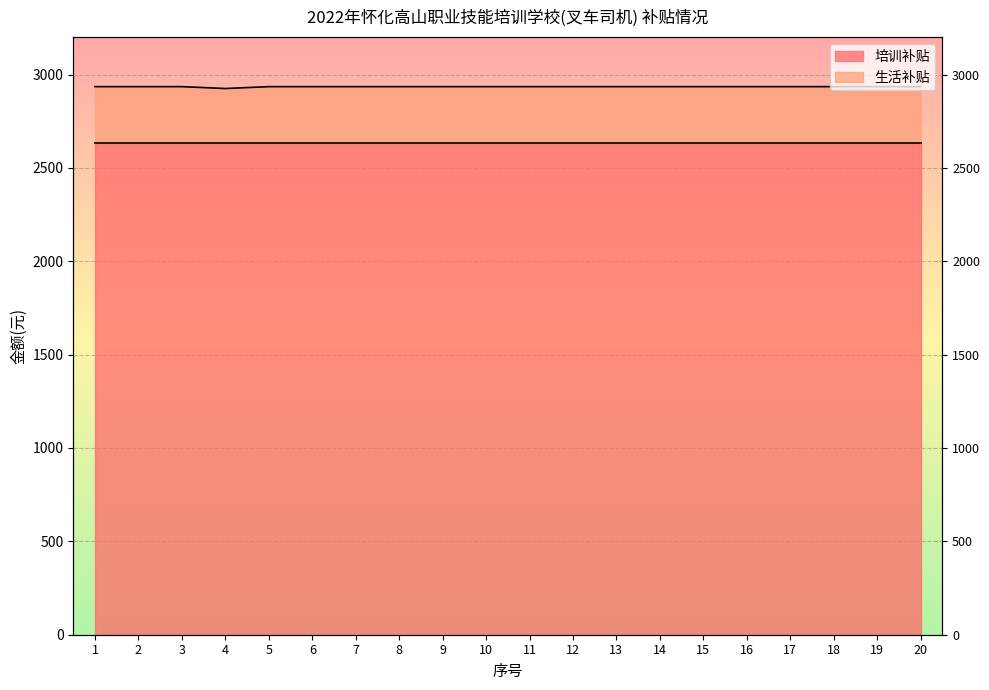

What is the greatest value displayed?

2935